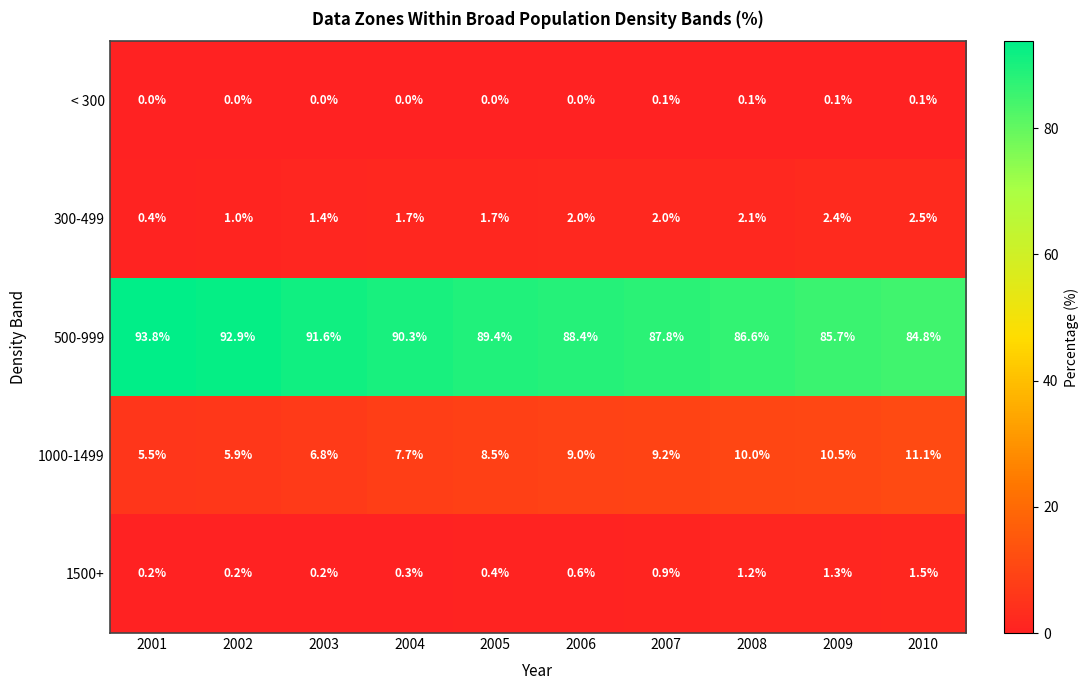

Which series has the largest range (max minus min)?

500-999